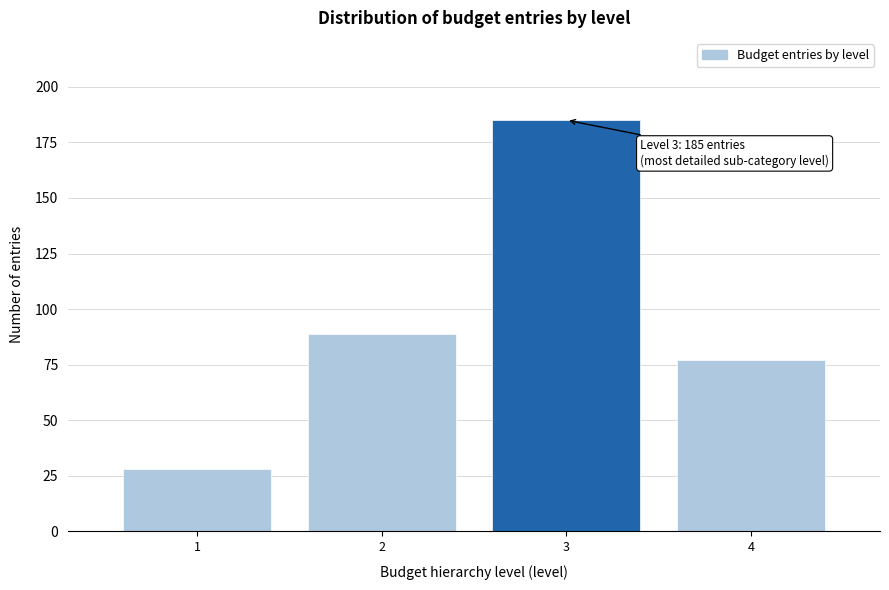

Reading left to right, extract all data points from this chart.

1=28	2=89	3=185	4=77